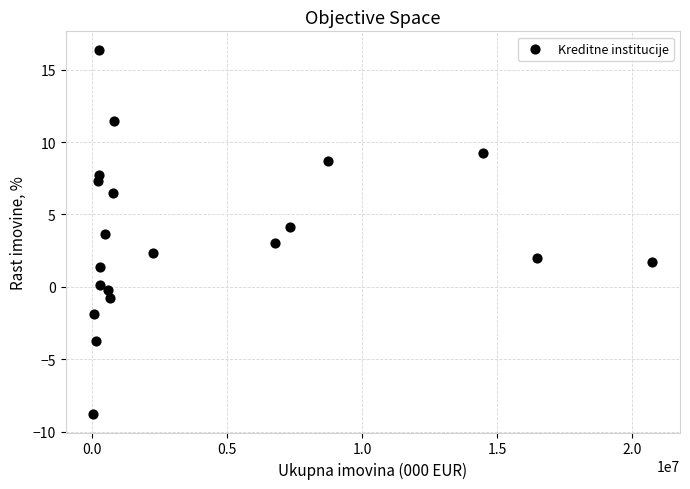

What is the range of X values (max minus min)?

20659816.0